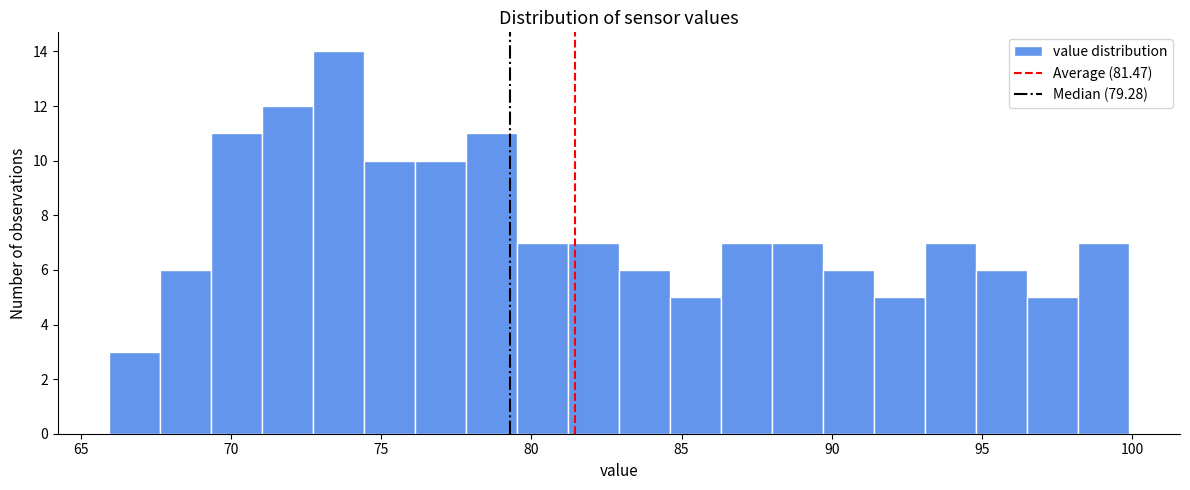

Read against the x-axis, roughly where is the centre of the tallest bar?

73.5